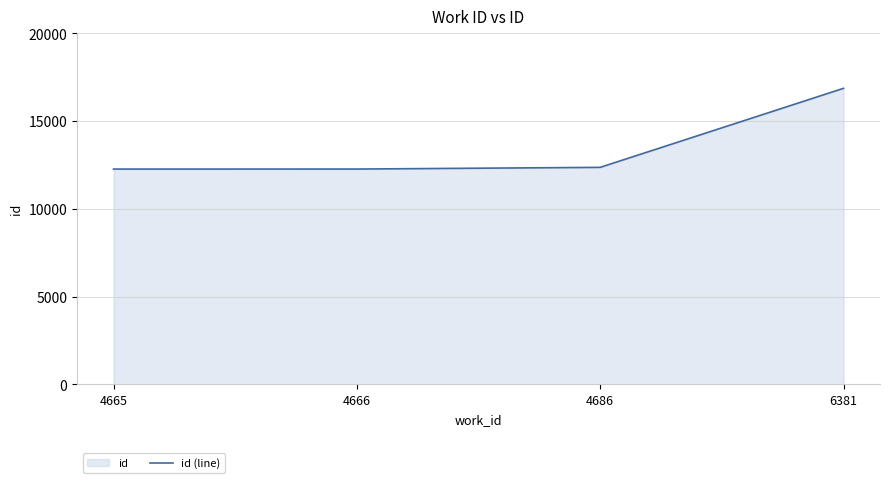

What is the average value?

13437